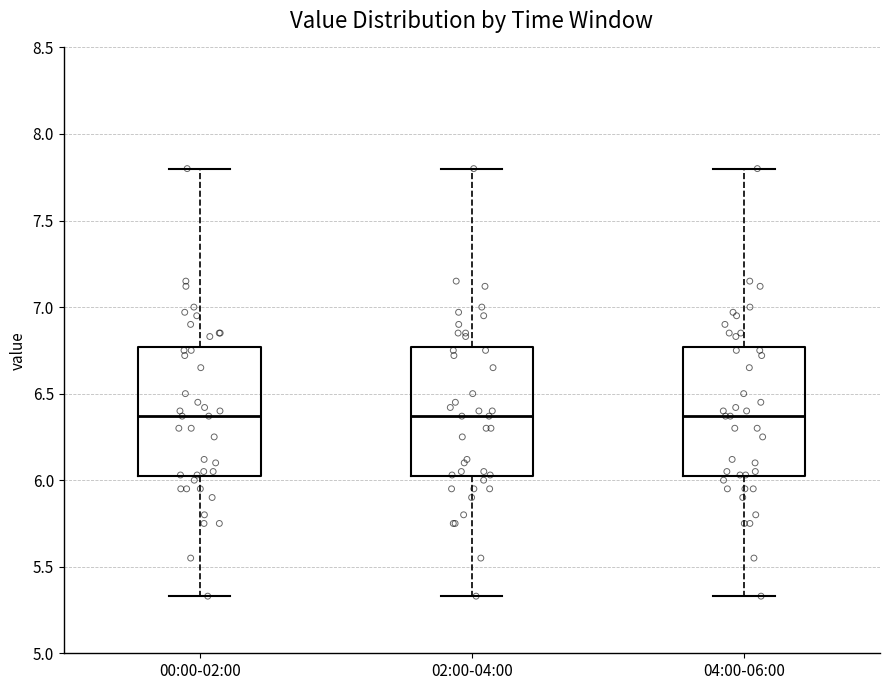

Reading left to right, read every box against the y-axis: the position of its median line, the range the box covers, and the ends of its whiskers. The values are not printed on the chart, so give them approximately, as read against the axis.

00:00-02:00: median 6.35, box 6.00 to 6.75, whiskers 5.35 to 7.80
02:00-04:00: median 6.35, box 6.00 to 6.75, whiskers 5.35 to 7.80
04:00-06:00: median 6.35, box 6.00 to 6.75, whiskers 5.35 to 7.80